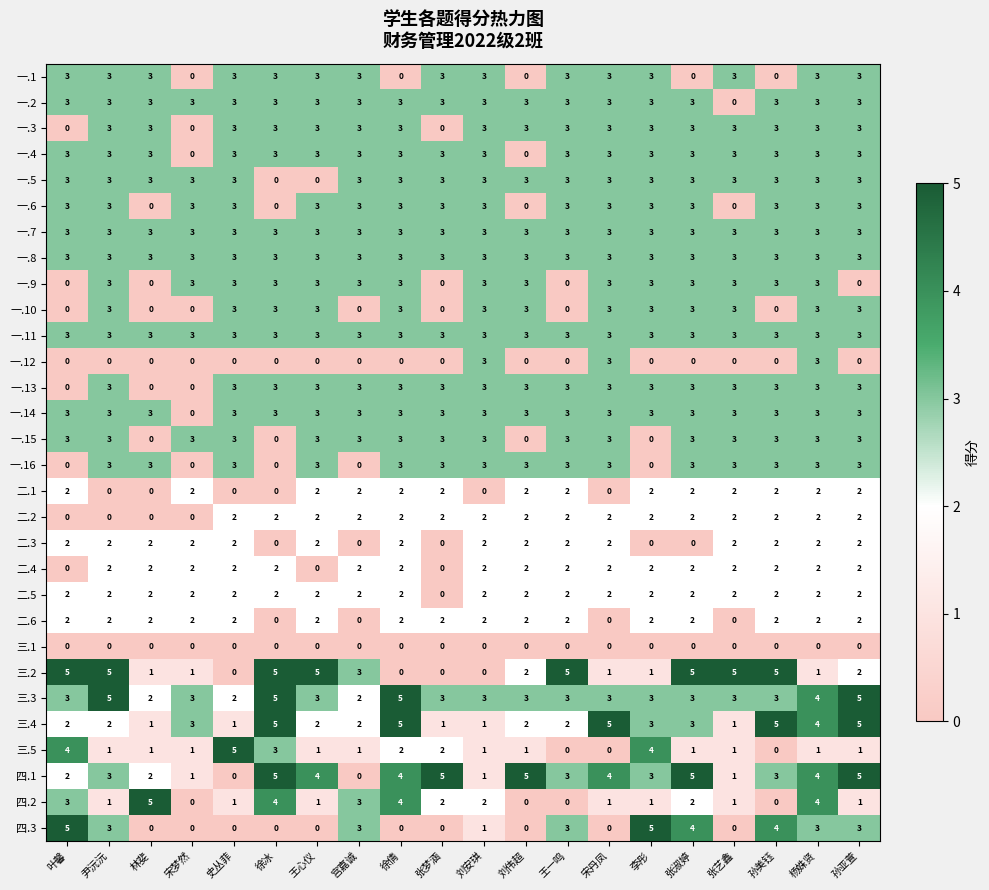

At how many categories does at least one series exceed 0?

20